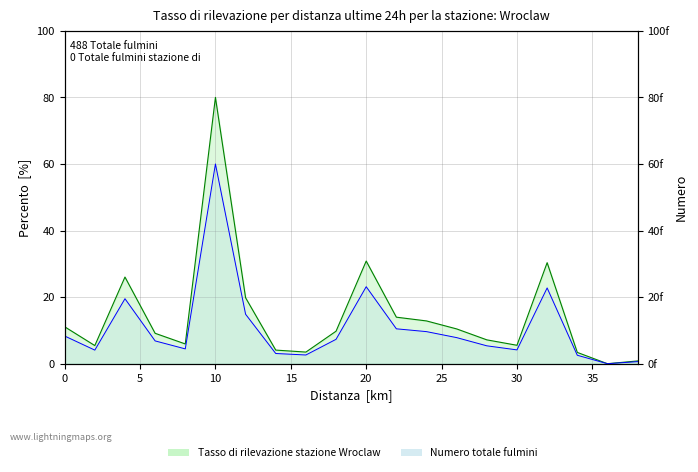

What is the sum of all values?

290.2